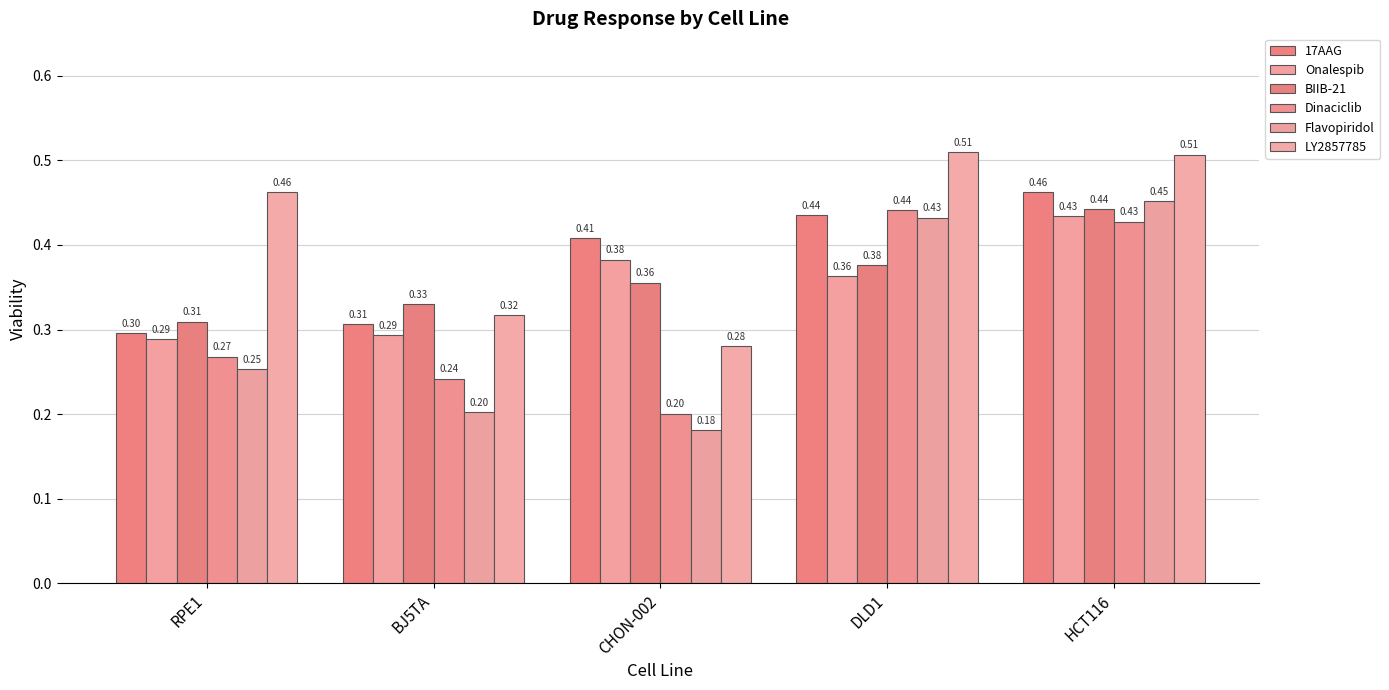

Between DLD1 and HCT116, which is larger?

HCT116